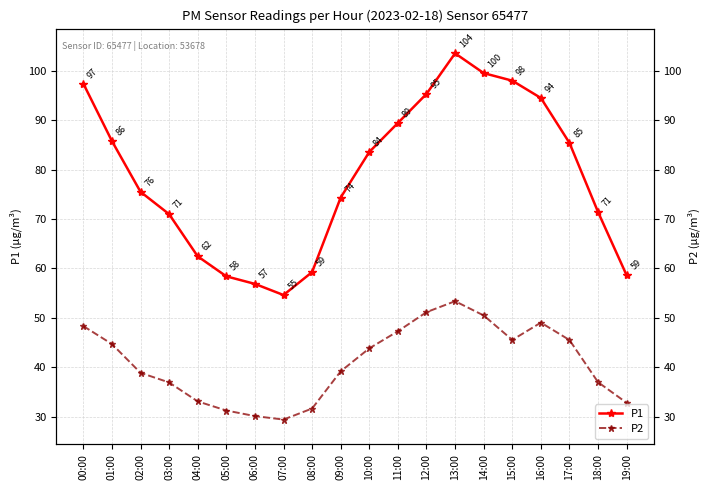

Rank the series by their maximum value, from lowest to highest.

P2, P1